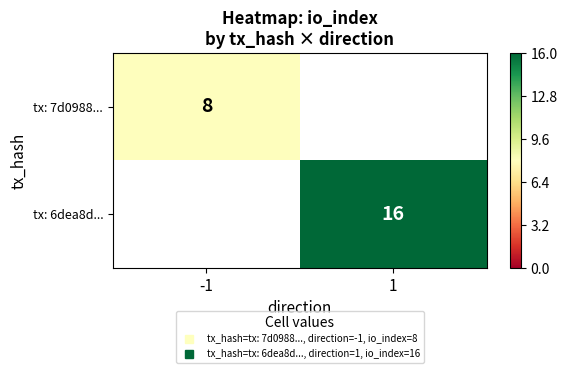

Rank the series by their maximum value, from highest to lowest.

tx: 7d0988..., tx: 6dea8d...